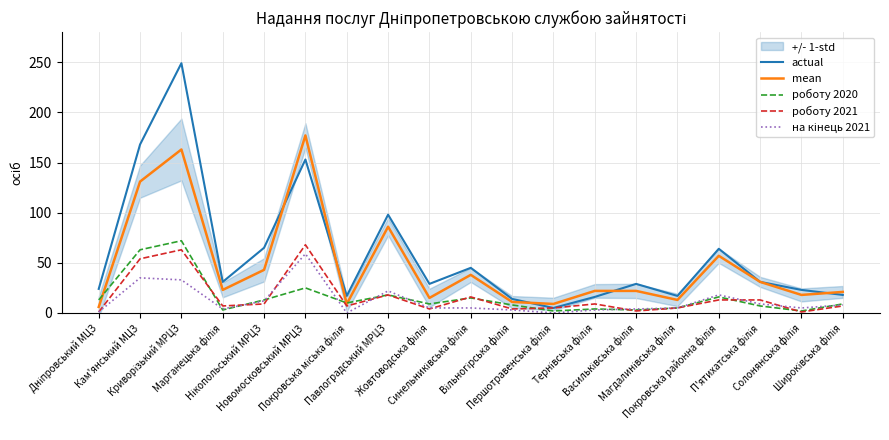

Between Вільногірська філія and Магдалинівська філія, which series saw the biggest shift?

actual